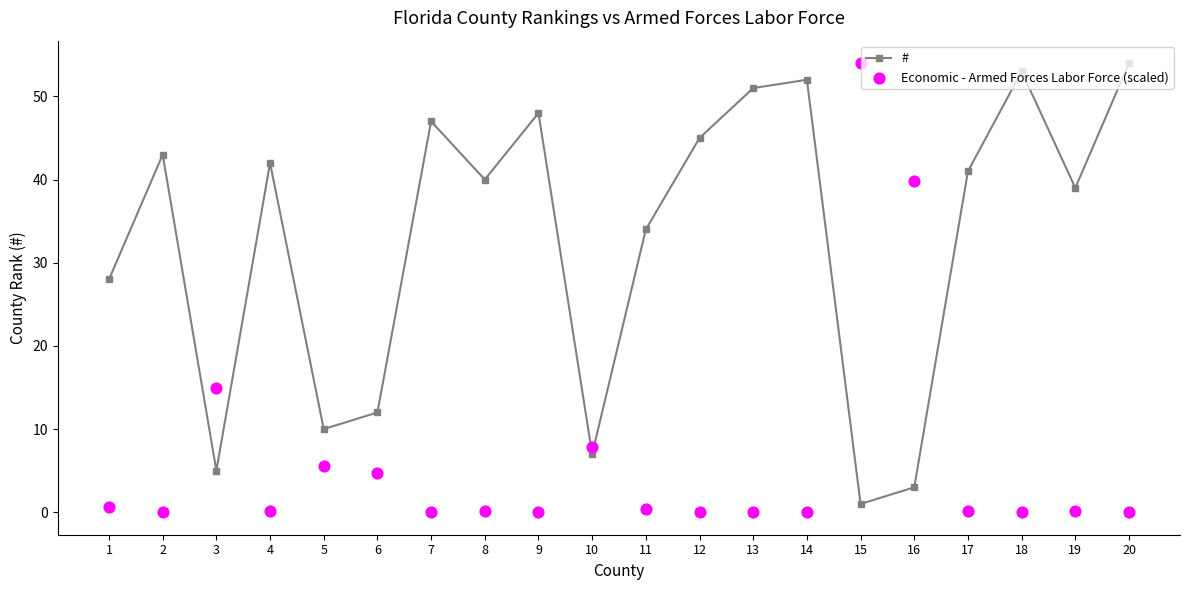

Is the value of # at 12 greater than the value of Economic - Armed Forces Labor Force (scaled) at 13?

Yes